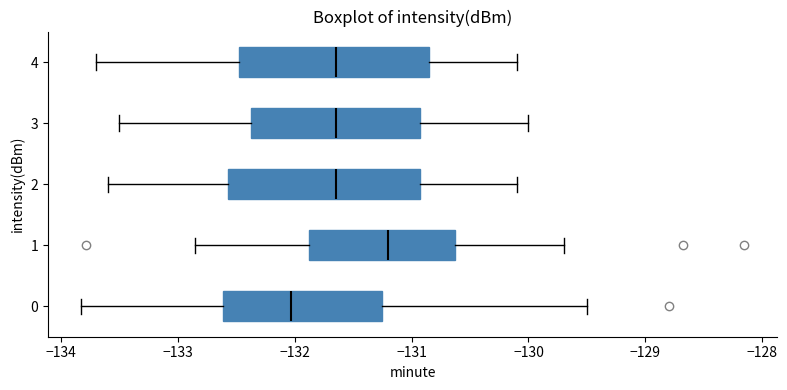

Reading bottom to top, transcribe this box plot: for each box, give where its median line is, the range the box spans, and where its two whiskers end, as read against the x-axis. The values are not printed on the chart, so give them approximately, as read against the axis.

0: median -132.0, box -132.6 to -131.3, whiskers -133.8 to -129.5
1: median -131.2, box -131.9 to -130.6, whiskers -132.9 to -129.7
2: median -131.6, box -132.6 to -130.9, whiskers -133.6 to -130.1
3: median -131.6, box -132.4 to -130.9, whiskers -133.5 to -130.0
4: median -131.6, box -132.5 to -130.8, whiskers -133.7 to -130.1